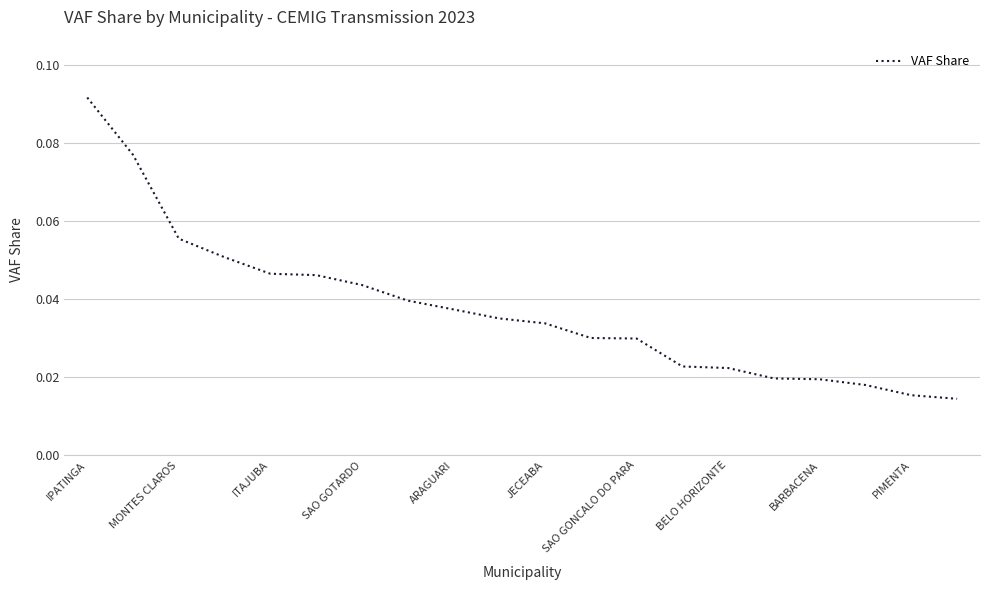

What is the sum of all values?

0.7